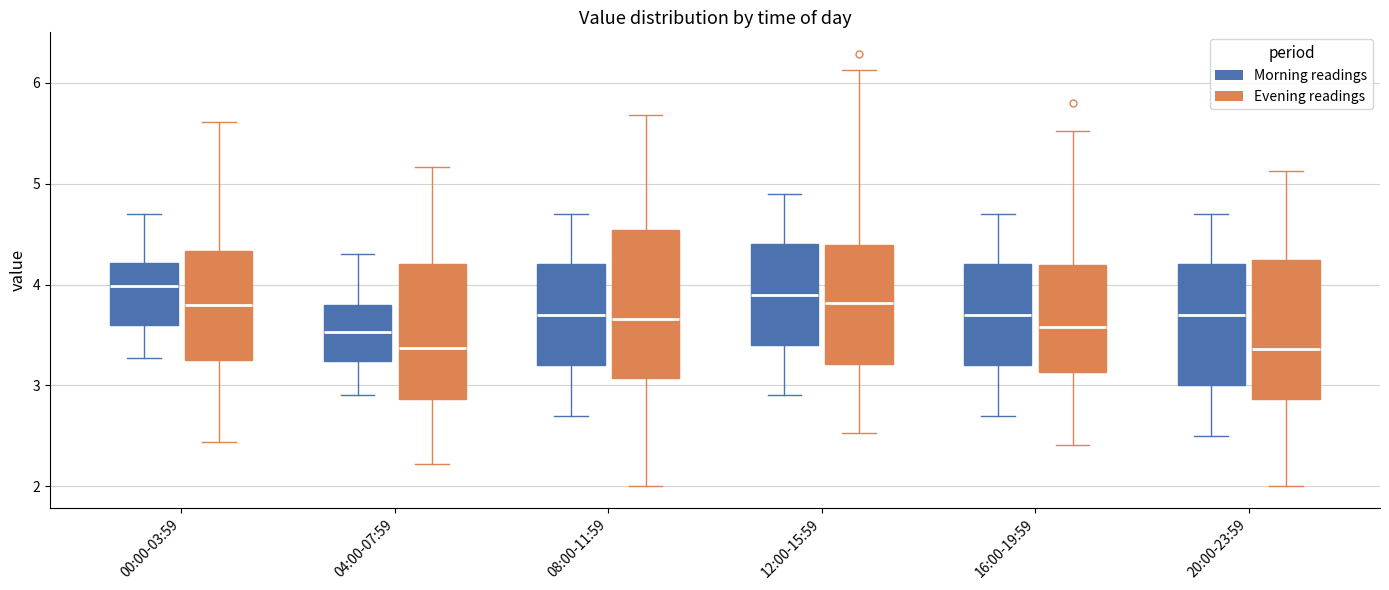

Where does the median line of the box for 04:00-07:59 (Evening readings) sit on the y-axis? The values are not printed on the chart, so give them approximately, as read against the axis.

3.4